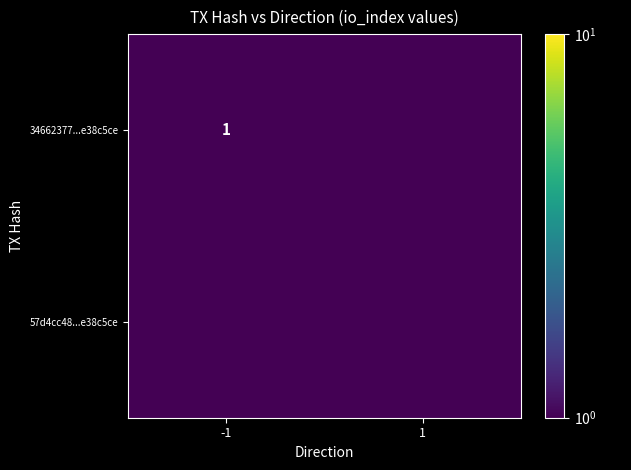

At how many categories does at least one series exceed 0?

2